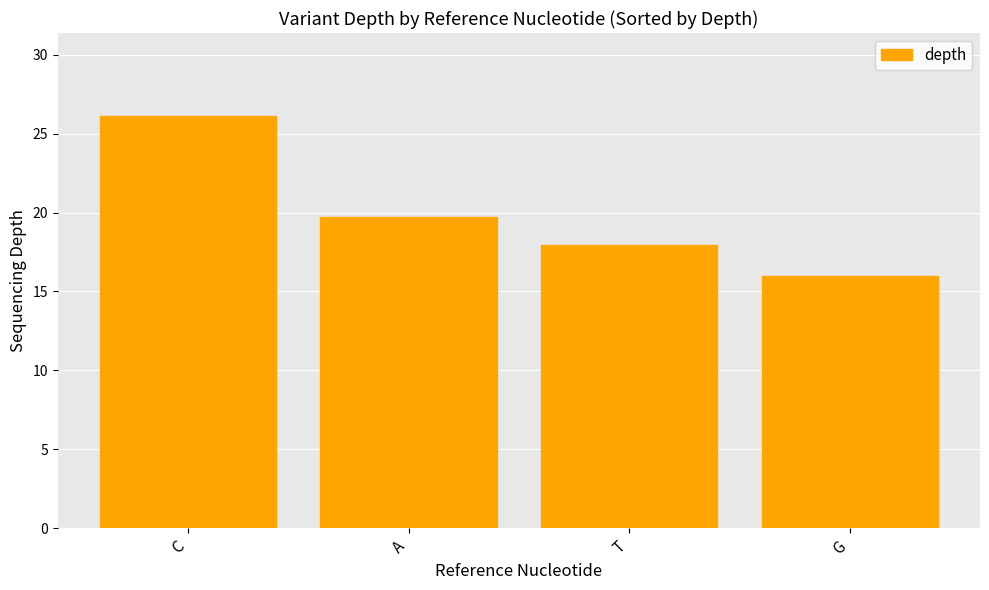

What is the value of the 4th bar from the left?

16.0